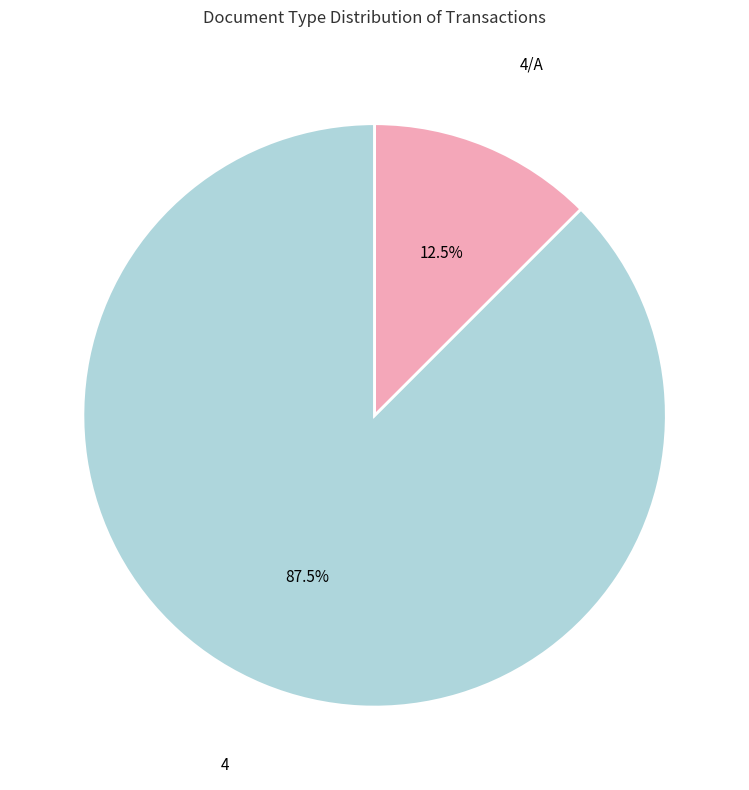

What is the smallest slice in the pie chart?

4/A